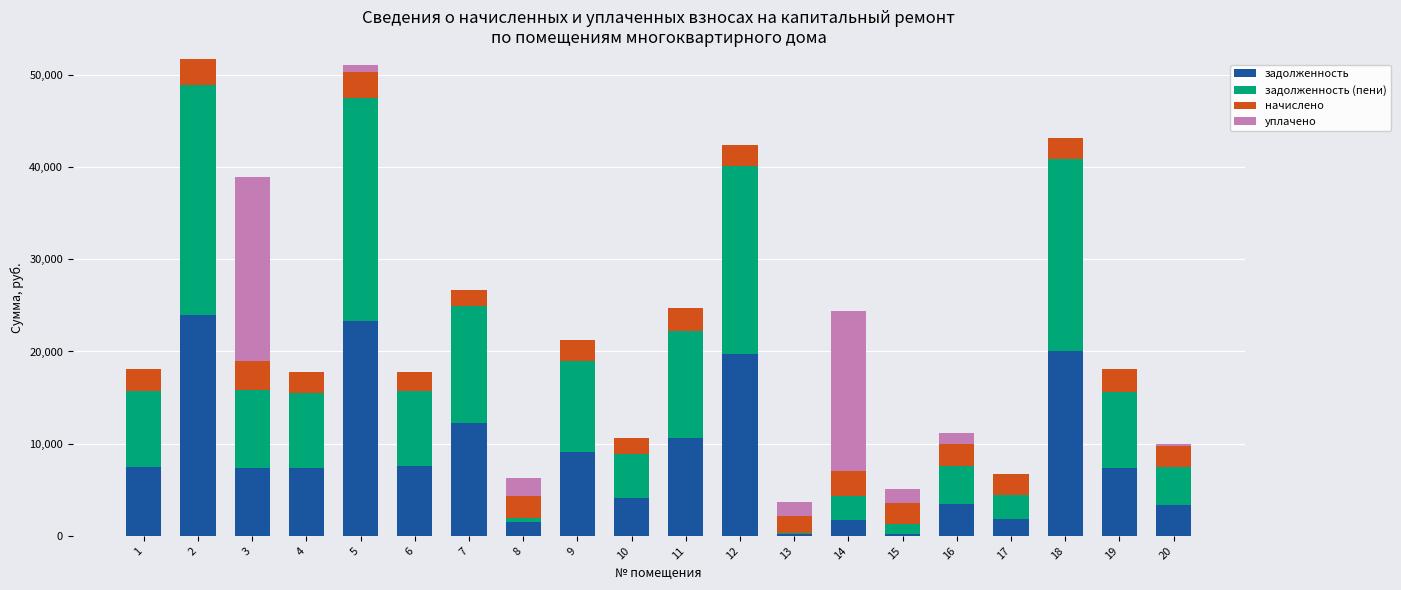

What is the total value across all series at 6?

17754.6